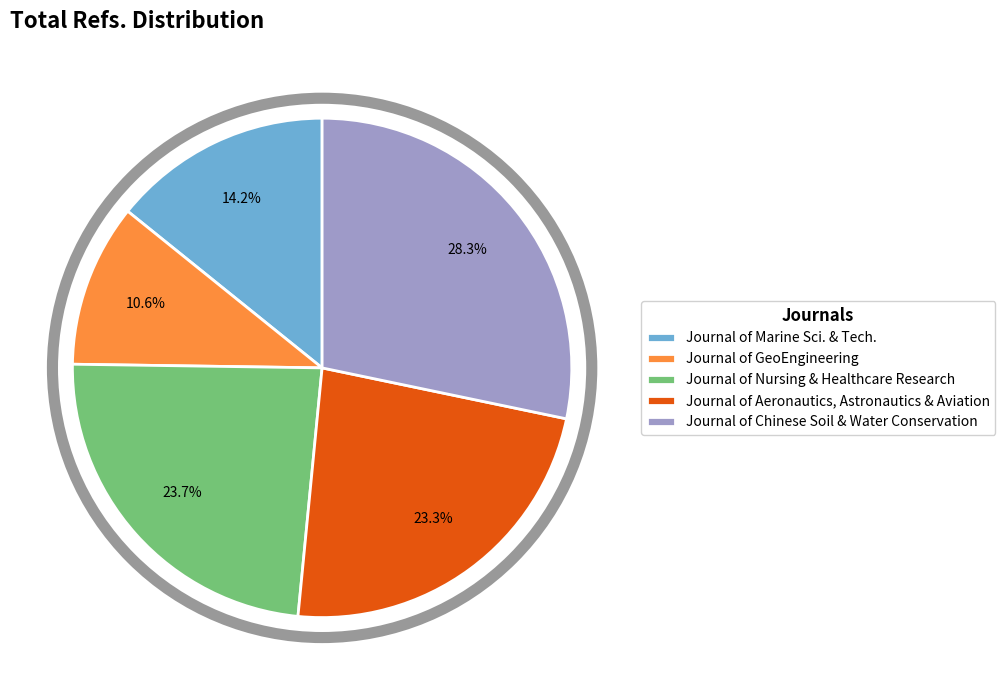

What portion of the pie excludes Journal of Nursing & Healthcare Research?

76.3%